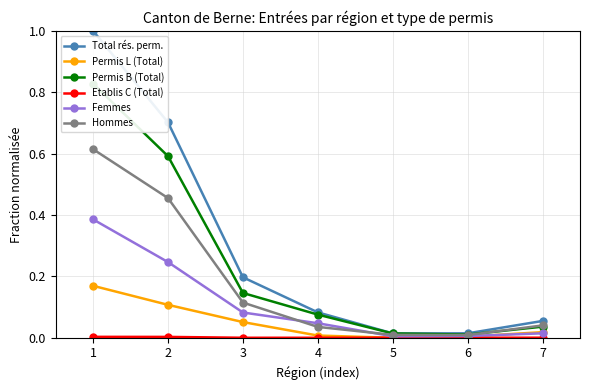

Reading left to right, what are all the values shown in this chart?

Total rés. perm.: 1=1.0	2=0.7	3=0.2	4=0.1	5=0.0	6=0.0	7=0.1
Permis L (Total): 1=0.2	2=0.1	3=0.1	4=0.0	5=0.0	6=0.0	7=0.0
Permis B (Total): 1=0.8	2=0.6	3=0.1	4=0.1	5=0.0	6=0.0	7=0.0
Etablis C (Total): 1=0.0	2=0.0	3=0.0	4=0.0	5=0.0	6=0.0	7=0.0
Femmes: 1=0.4	2=0.2	3=0.1	4=0.0	5=0.0	6=0.0	7=0.0
Hommes: 1=0.6	2=0.5	3=0.1	4=0.0	5=0.0	6=0.0	7=0.0